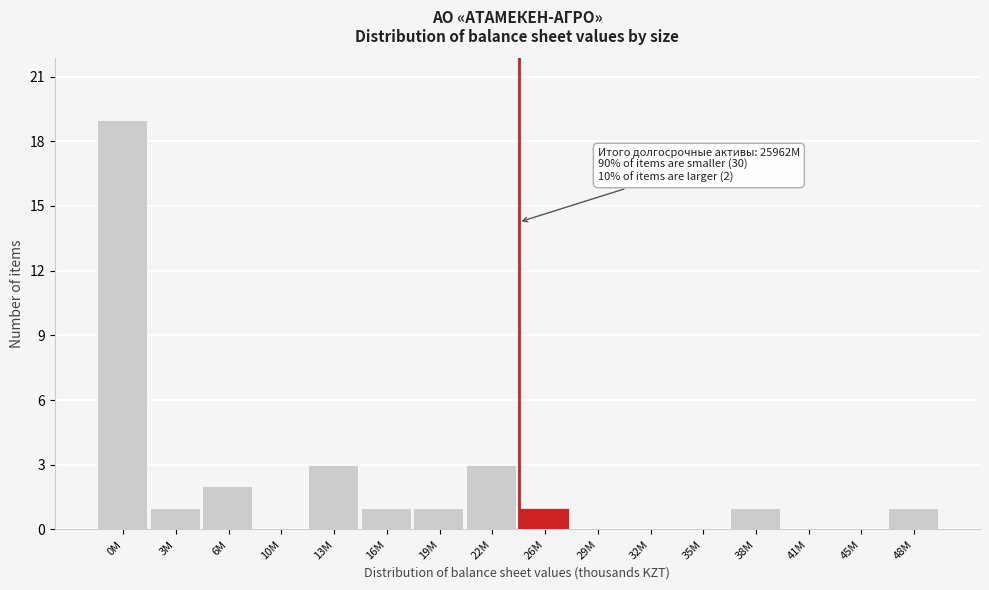

Reading right to left, what are all the values shown in this chart?

48M=1	45M=0	41M=0	38M=1	35M=0	32M=0	29M=0	26M=1	22M=3	19M=1	16M=1	13M=3	10M=0	6M=2	3M=1	0M=19